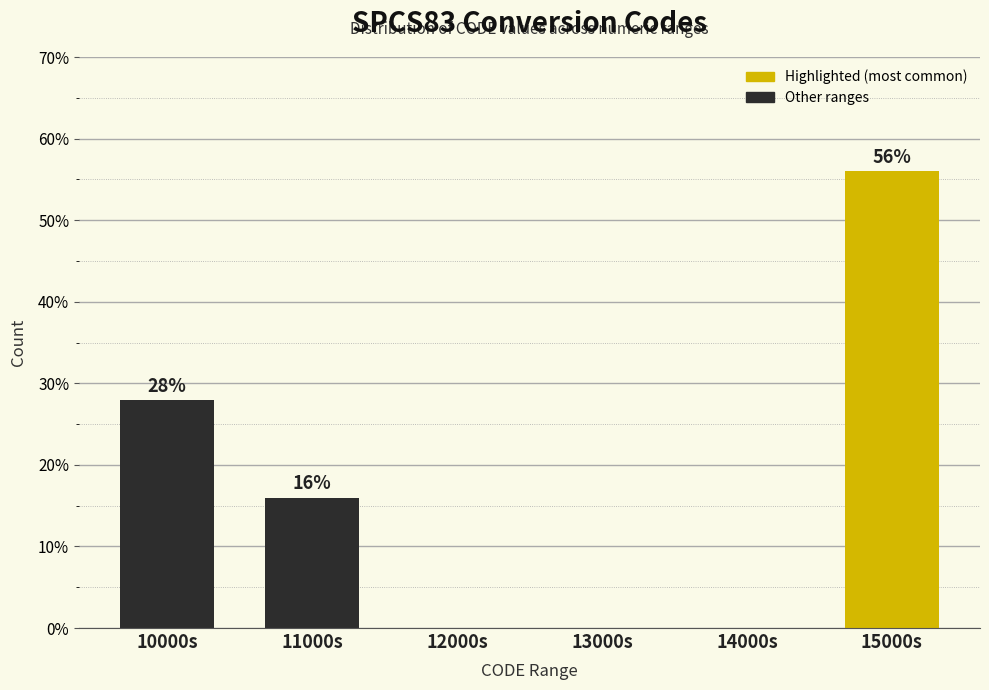

Reading left to right, transcribe all the data shown in this chart.

10000s=28.0	11000s=16.0	12000s=0.0	13000s=0.0	14000s=0.0	15000s=56.0